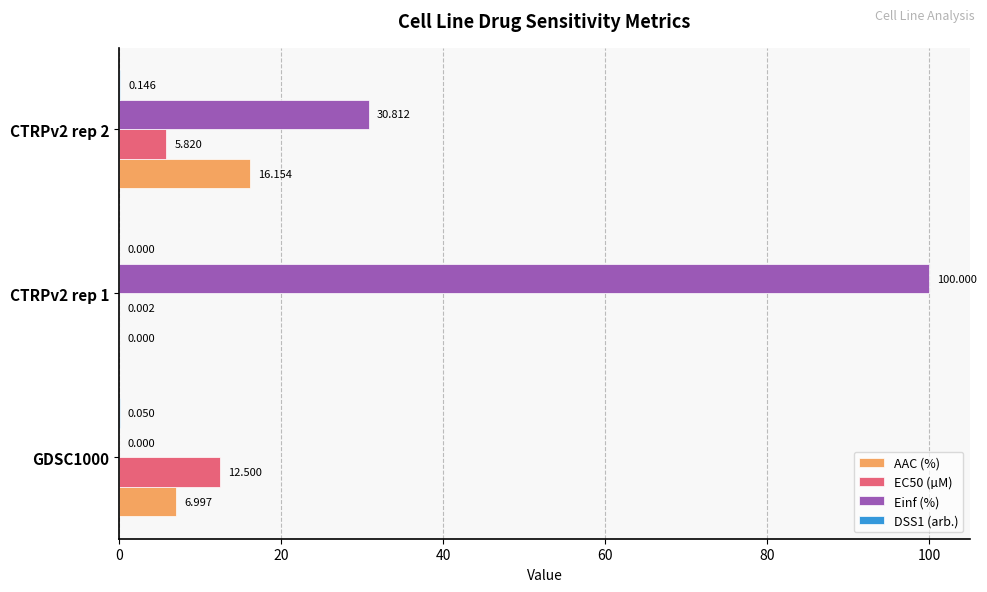

Is the value of AAC (%) at GDSC1000 greater than the value of Einf (%) at CTRPv2 rep 1?

No